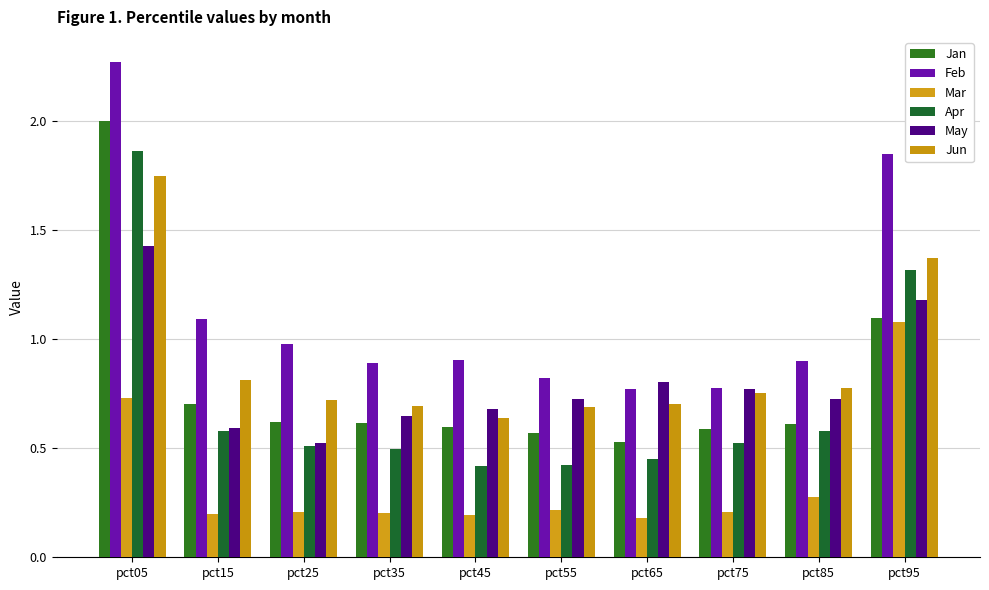

Is the value of Jan at pct25 greater than the value of May at pct85?

No